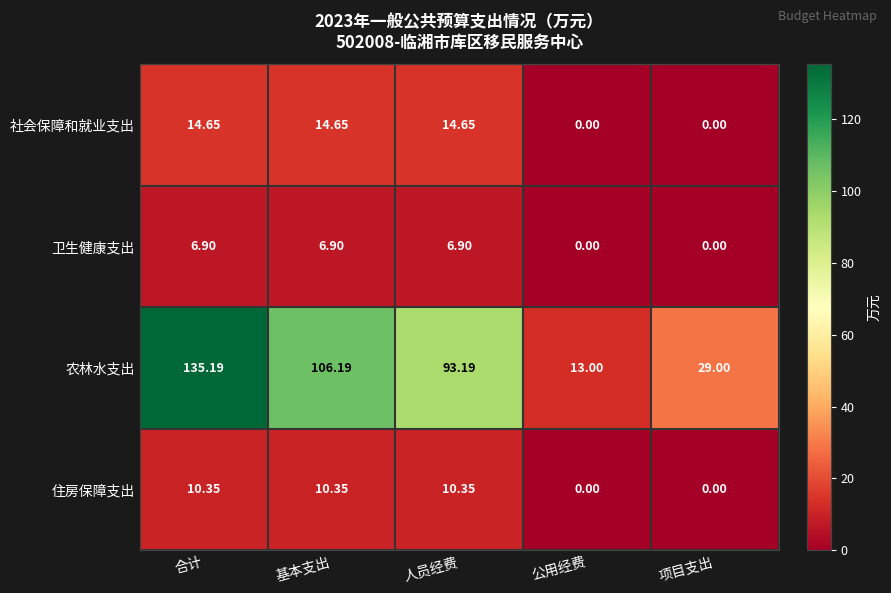

Where does the 农林水支出 series first go above 93?

合计